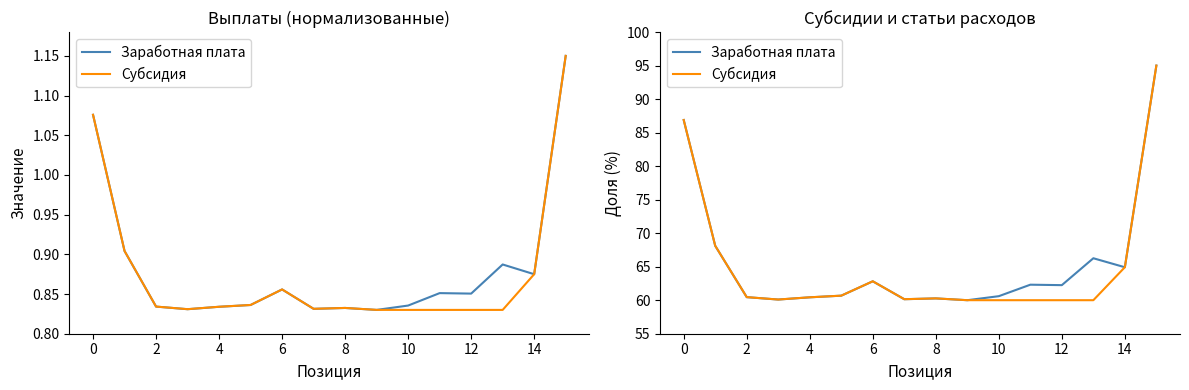

At 8, list the series in order from largest to smallest.

Субсидия, Заработная плата